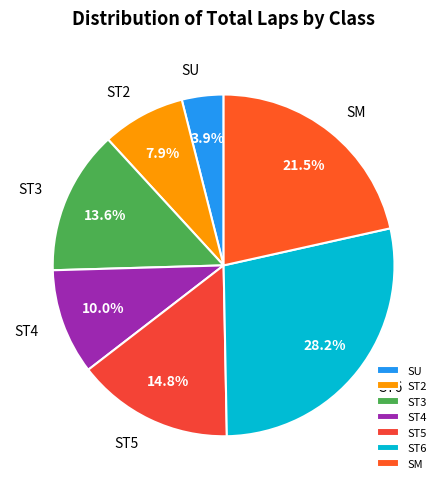

Does any single category account for the majority?

No